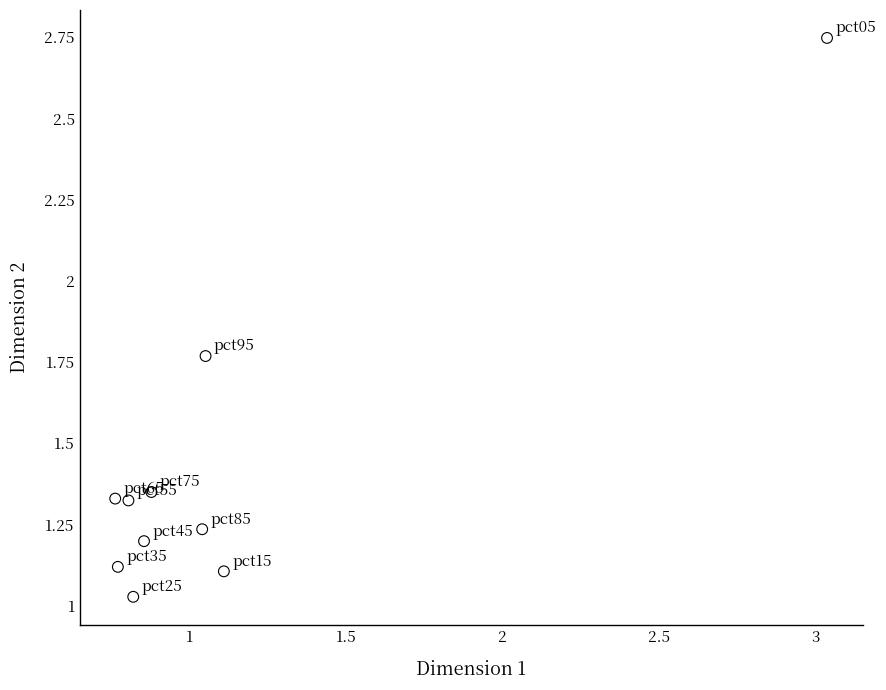

What is the range of Y values (max minus min)?

1.7